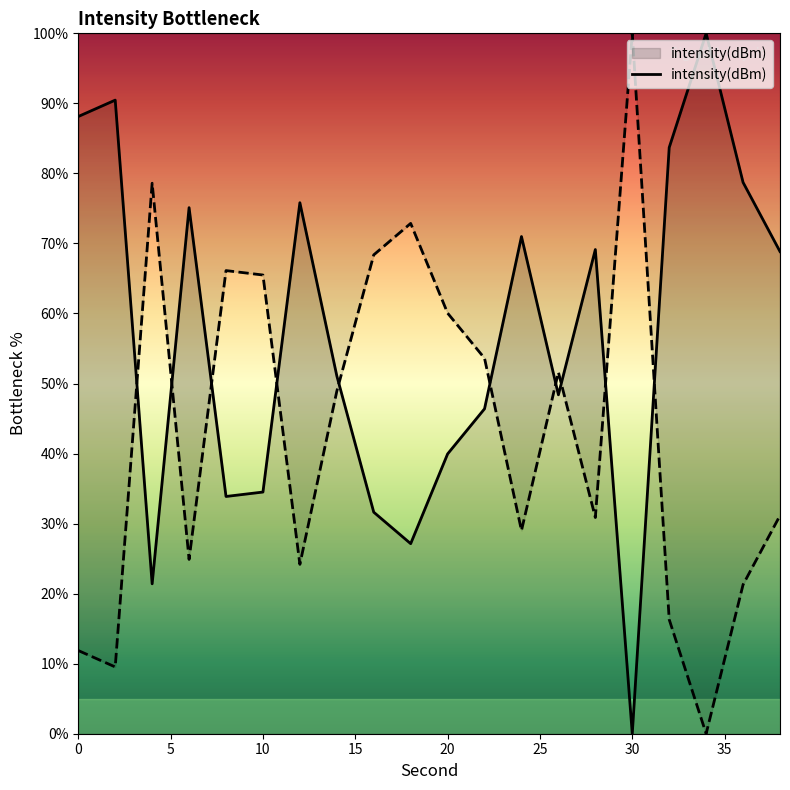

Rank the categories by value from highest to lowest.

34, 2, 0, 32, 36, 12, 6, 24, 28, 38, 14, 26, 22, 20, 10, 8, 16, 18, 4, 30